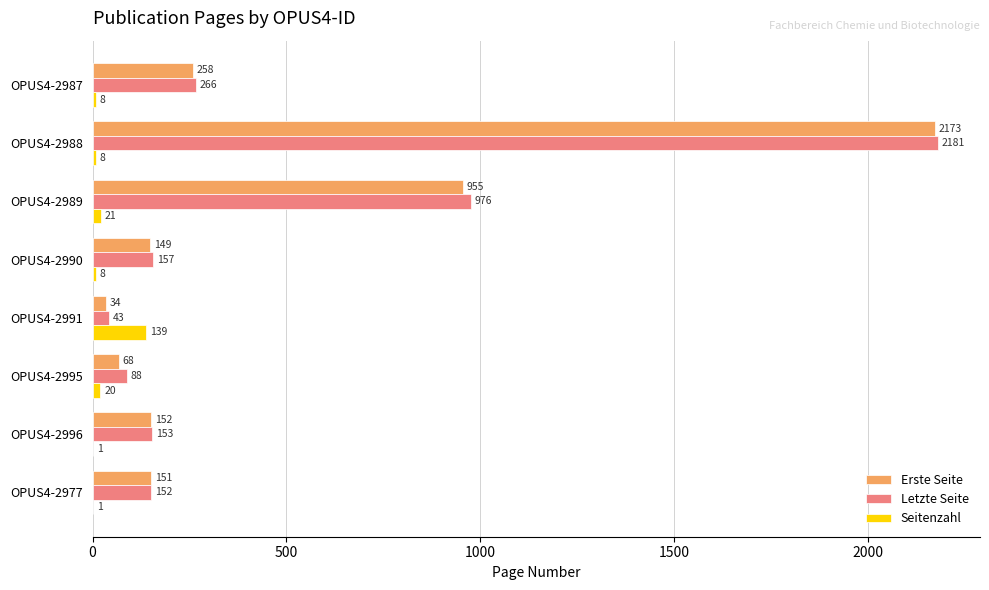

The value of Erste Seite at OPUS4-2995 is 68. True or false?

True